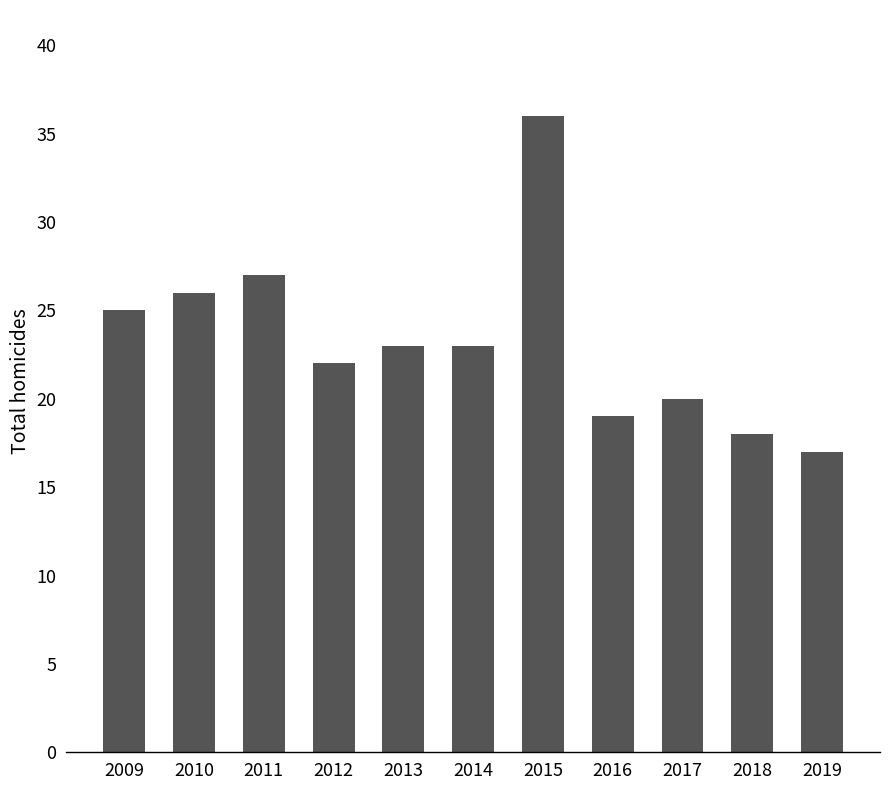

Which has a higher value, 2017 or 2015?

2015